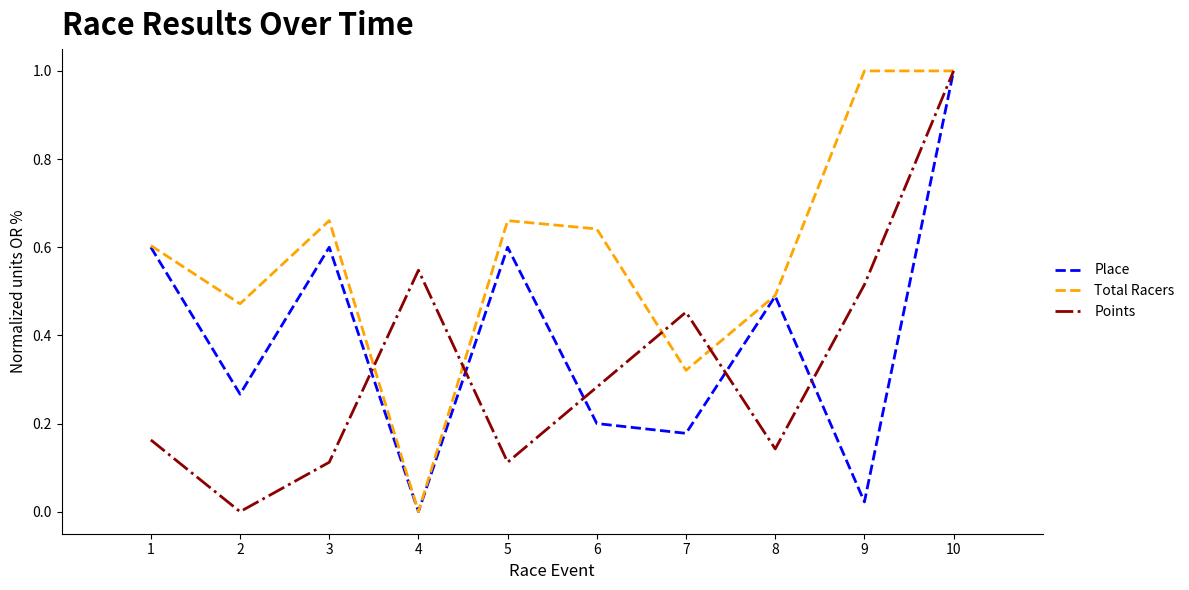

What are all the series names shown in the legend?

Place, Total Racers, Points